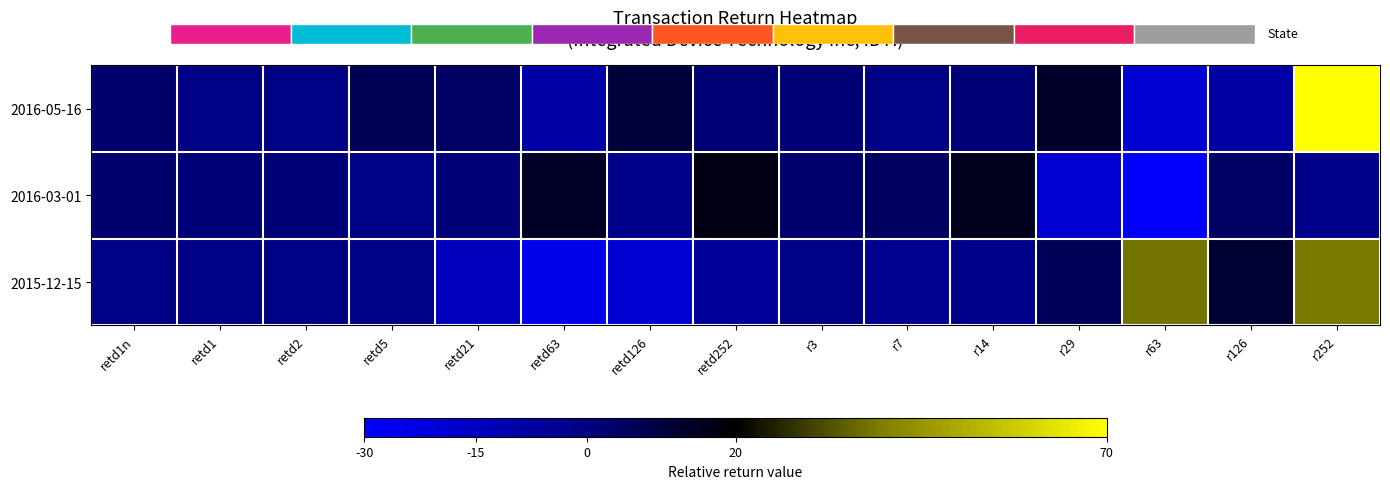

What is the highest value of the 2016-03-01 series?

17